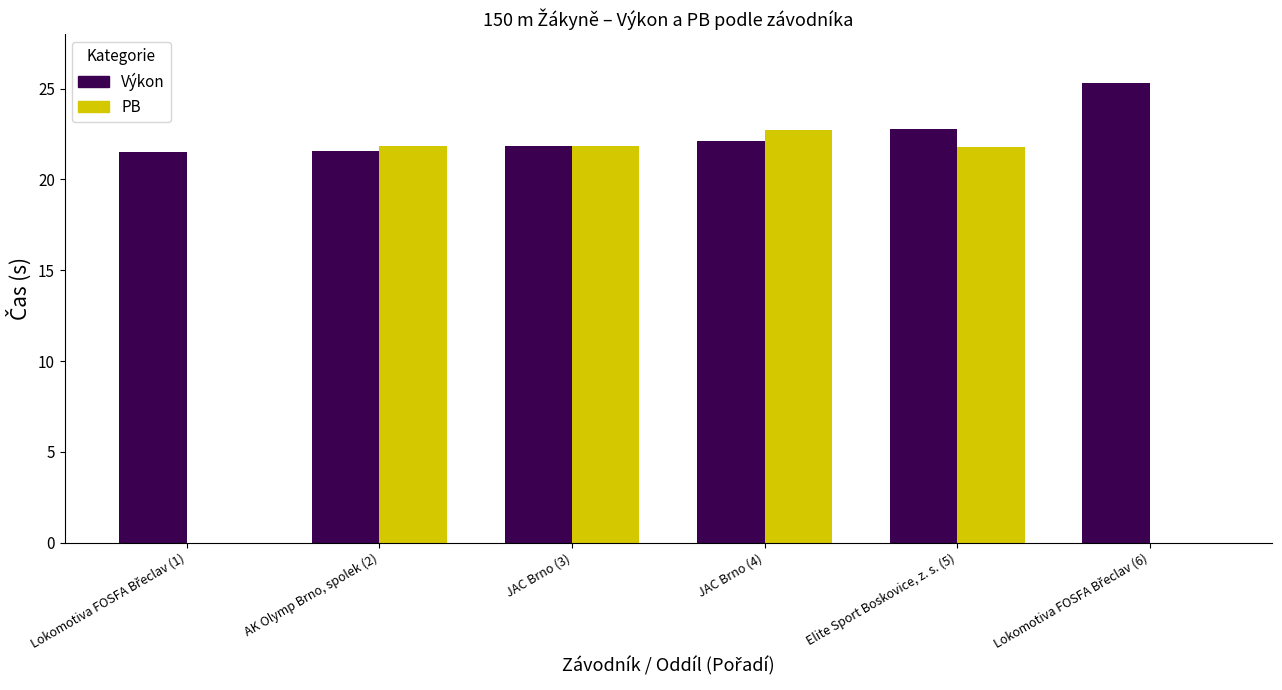

At which label does Výkon first exceed 22?

JAC Brno (4)